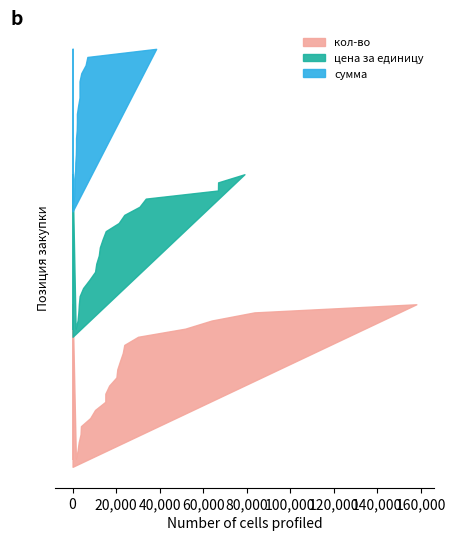

Reading left to right, transcribe all the data shown in this chart.

кол-во: 40.0	2.0	16.0	85.0	32.0	20.0	10.0	40.0	19.0	75.0	15.0	25.0	40.0	50.0	20.0	10.0	480.0	25.0	9.0	24.0
цена за единицу: 544.6	762.0	144.5	241.8	114.8	1188.1	1681.8	70.3	1060.0	690.0	1537.4	3339.2	3947.4	162.2	516.8	384.7	133.1	602.4	3342.5	626.6
сумма: 21782.8	1524.1	2312.0	20553.0	3675.2	23761.8	16818.5	2814.0	20140.0	51753.8	23061.0	83480.0	157898.0	8110.0	10336.2	3847.0	63888.0	15061.0	30082.9	15039.4